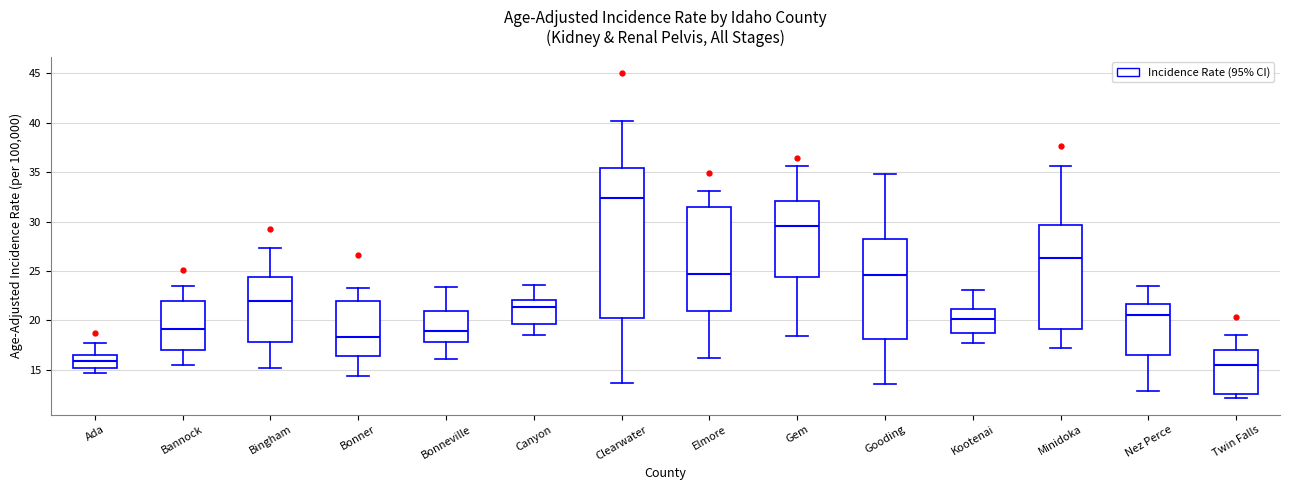

Where does the lower whisker of the box for Gem end on the y-axis? The values are not printed on the chart, so give them approximately, as read against the axis.

18.5